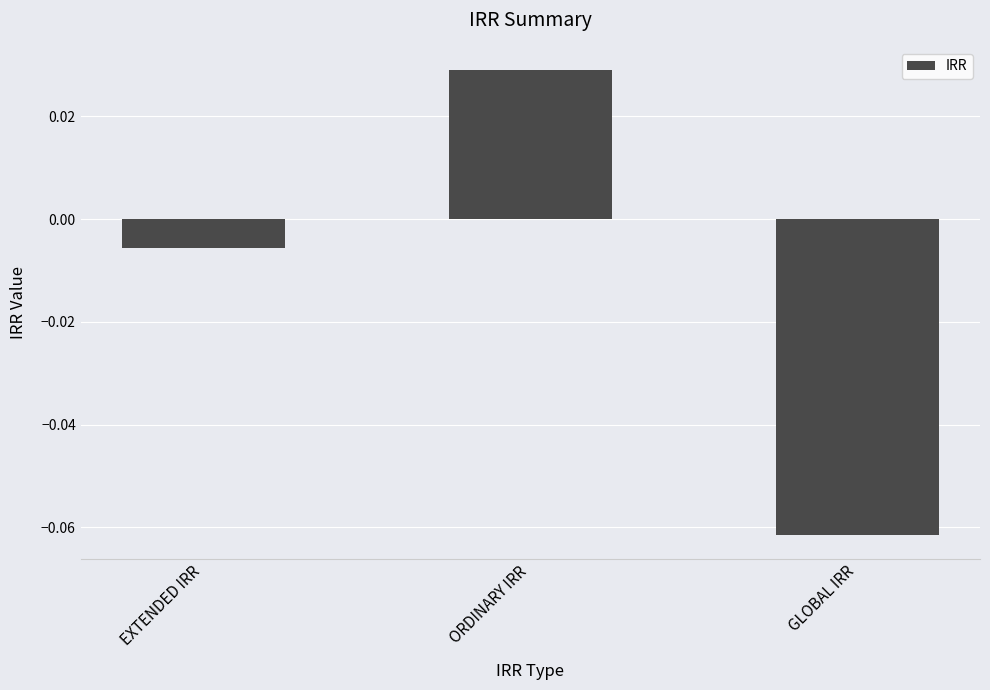

At which label is the value closest to 0?

EXTENDED IRR